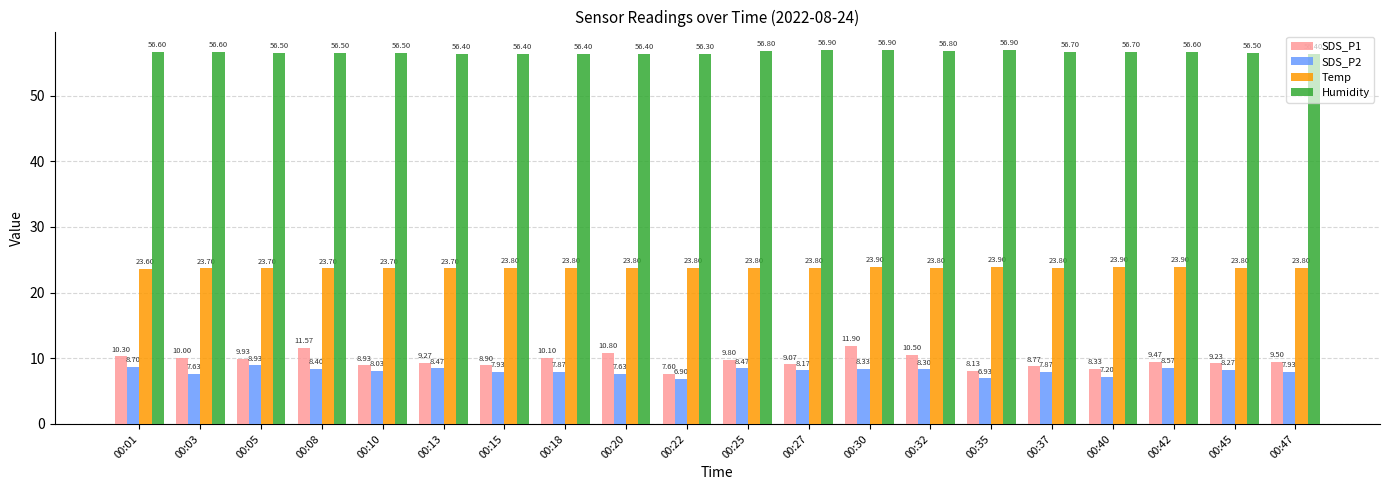

Are the bars horizontal?

No